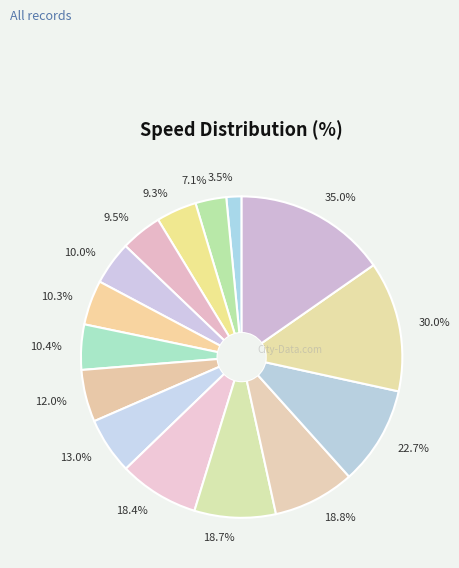

To the nearest percent, what is the combined percentage of 10.0 and 3.5?

6%